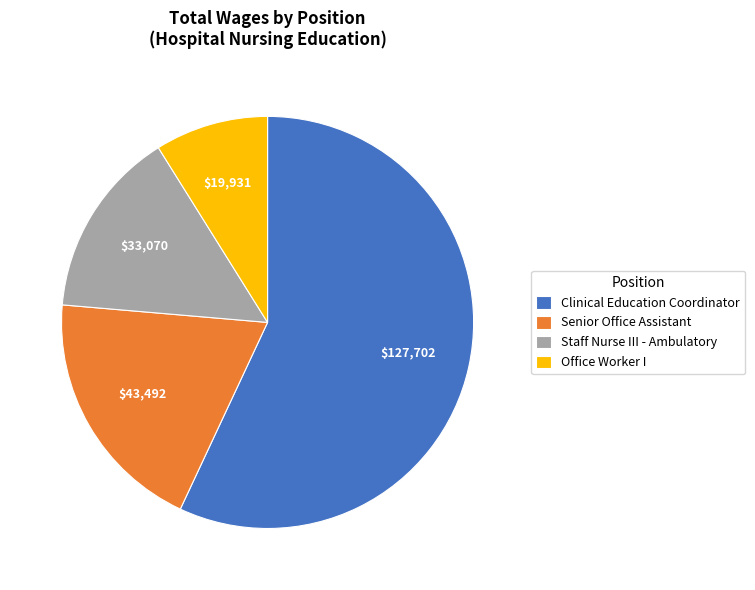

True or false: Senior Office Assistant accounts for 19% of the total.

True